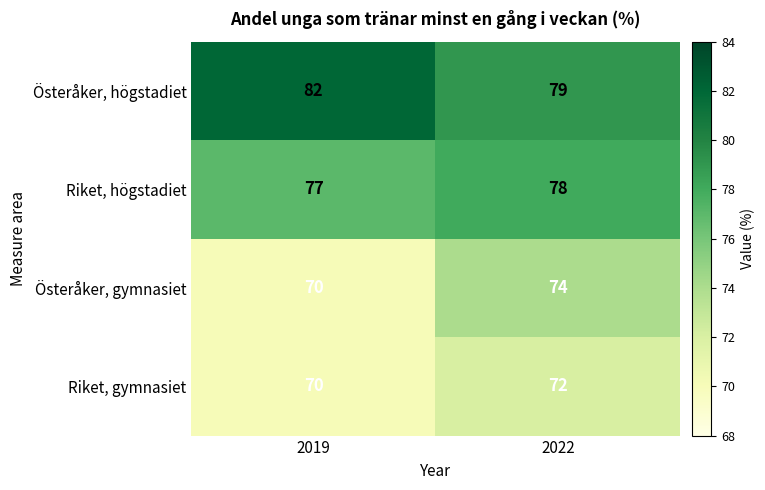

At which category is the sum across all series the highest?

2022